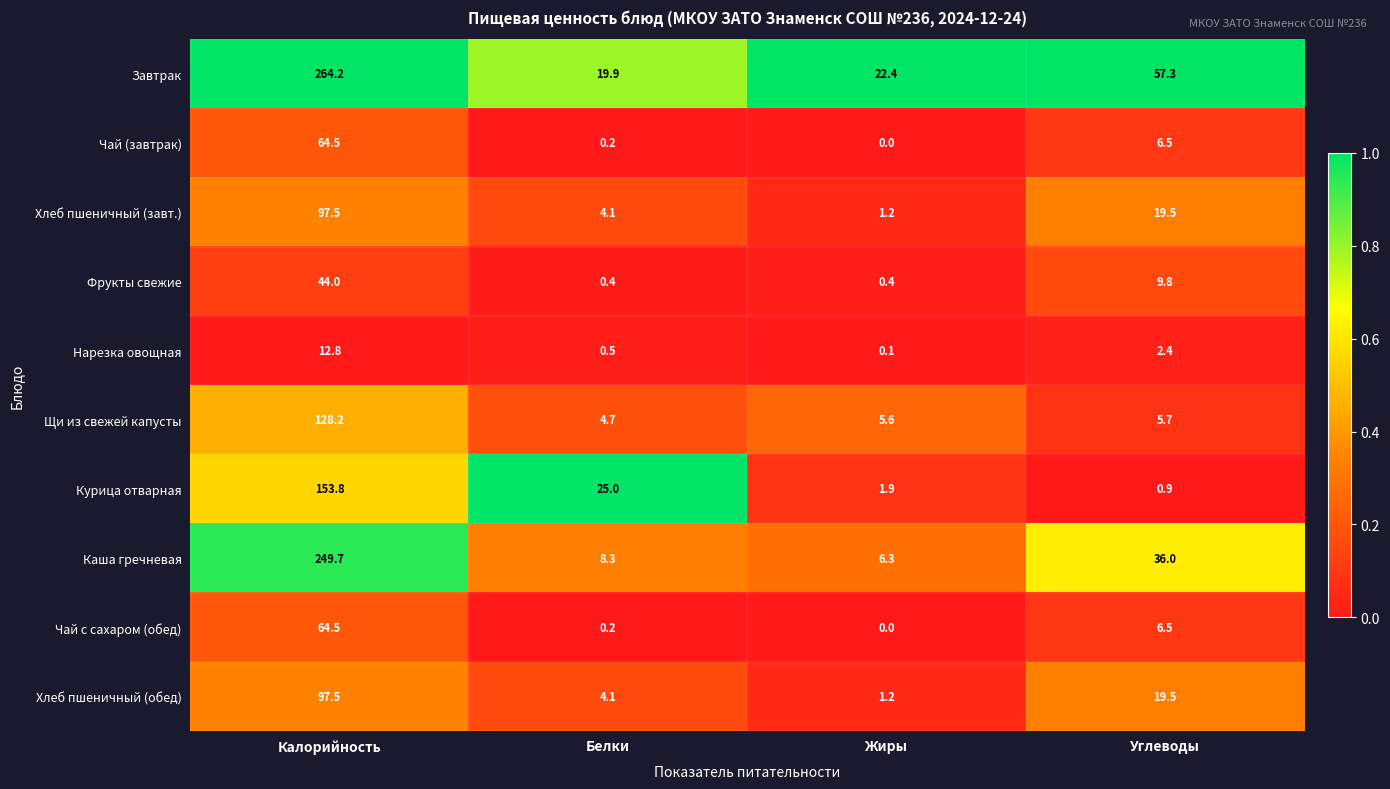

What is the difference between the maximum and minimum values in the Чай (завтрак) series?

64.5